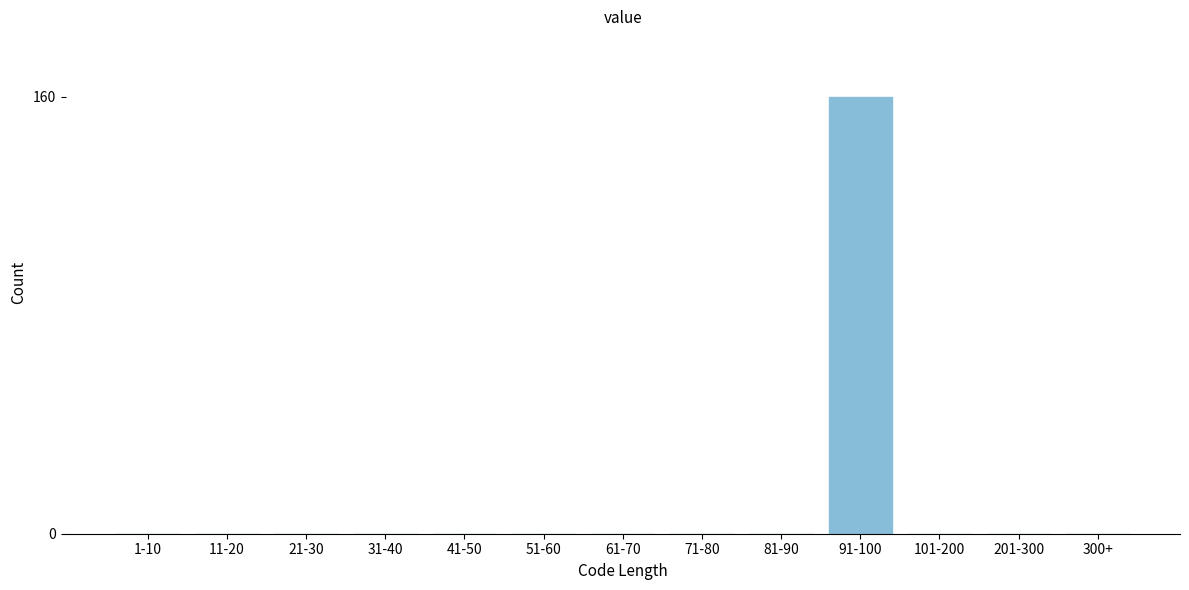

Reading right to left, what are all the values shown in this chart?

300+=0	201-300=0	101-200=0	91-100=160	81-90=0	71-80=0	61-70=0	51-60=0	41-50=0	31-40=0	21-30=0	11-20=0	1-10=0